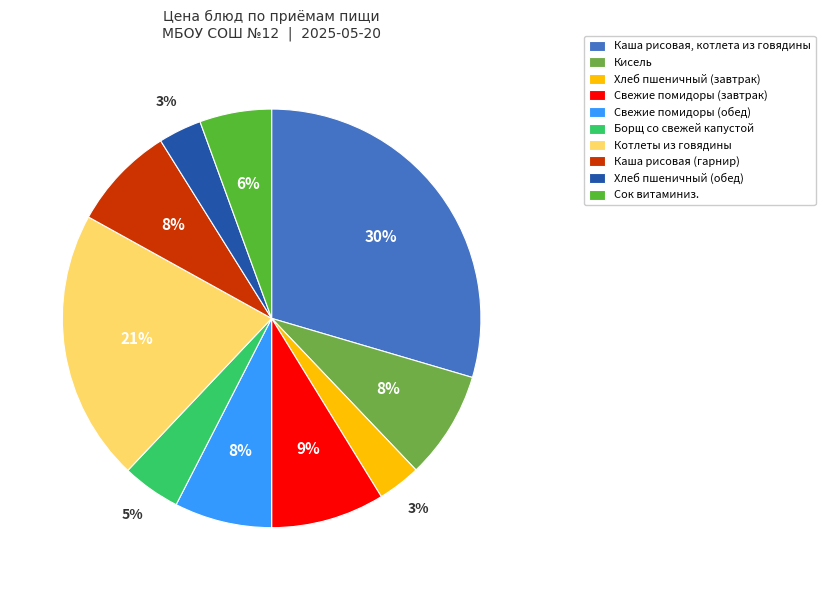

Between Хлеб пшеничный (завтрак) and Свежие помидоры (обед), which is larger?

Свежие помидоры (обед)